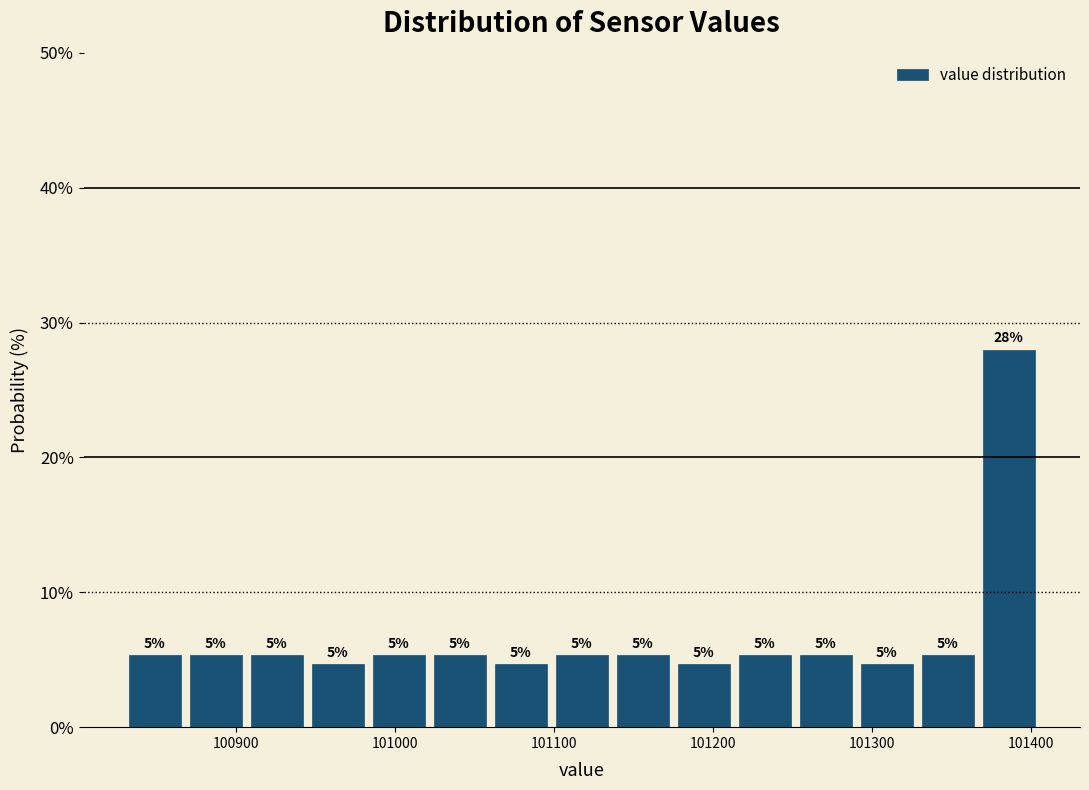

Around what value on the x-axis is the tallest bar? Give the approximate position of its centre, as read against the axis.

101390